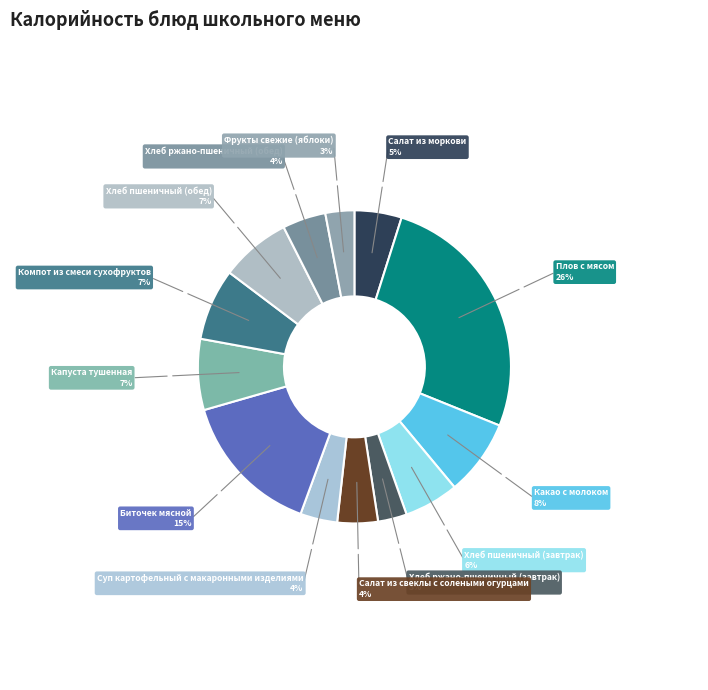

Count the number of slices in the pie.

13